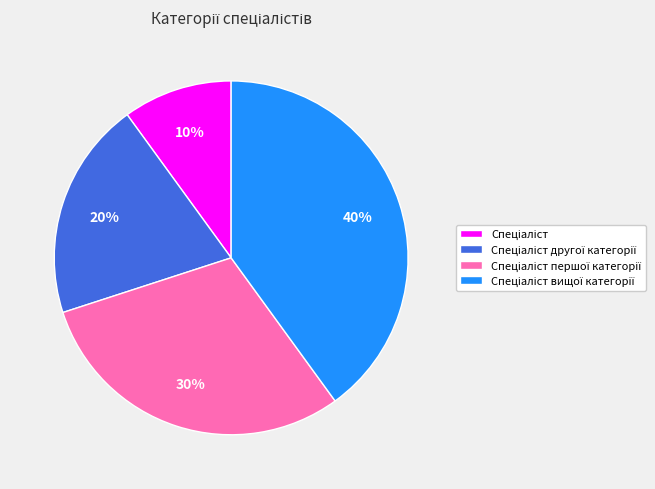

To the nearest percent, what is the average slice percentage?

25%